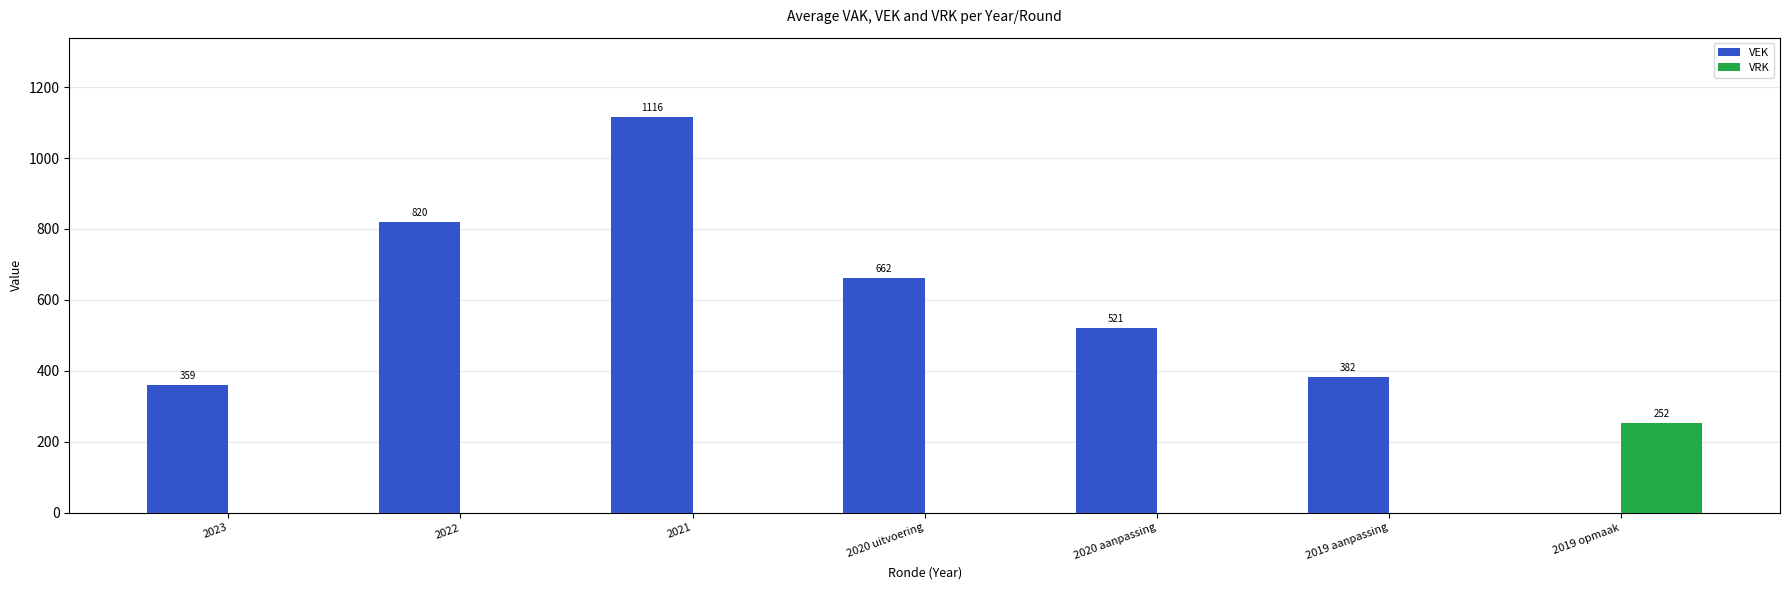

Which series changed the most between 2021 and 2020 aanpassing?

VEK